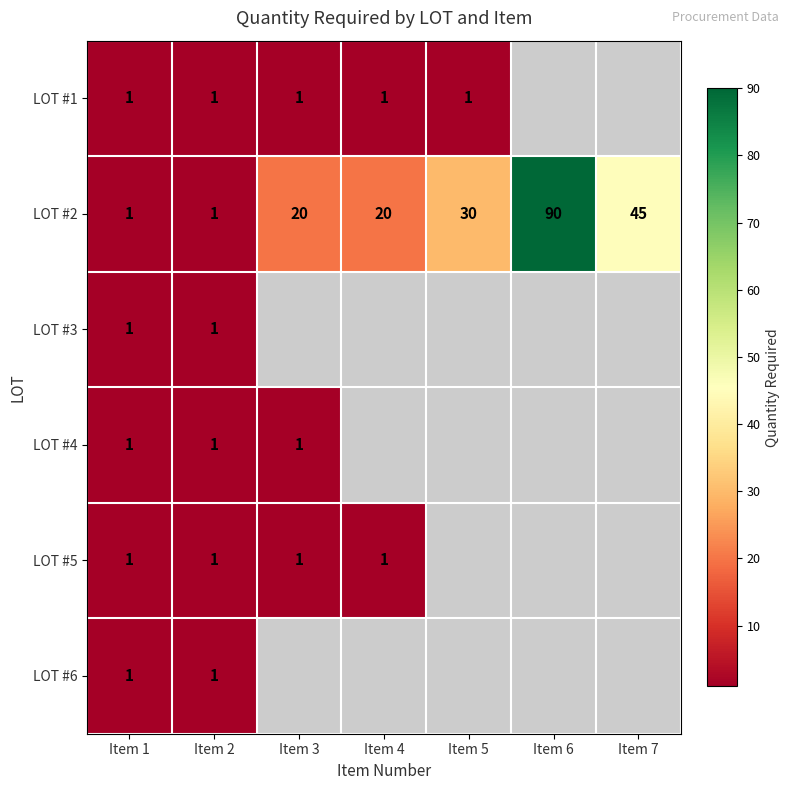

What is the approximate value of LOT #2 at Item 4, to the nearest 10?

20